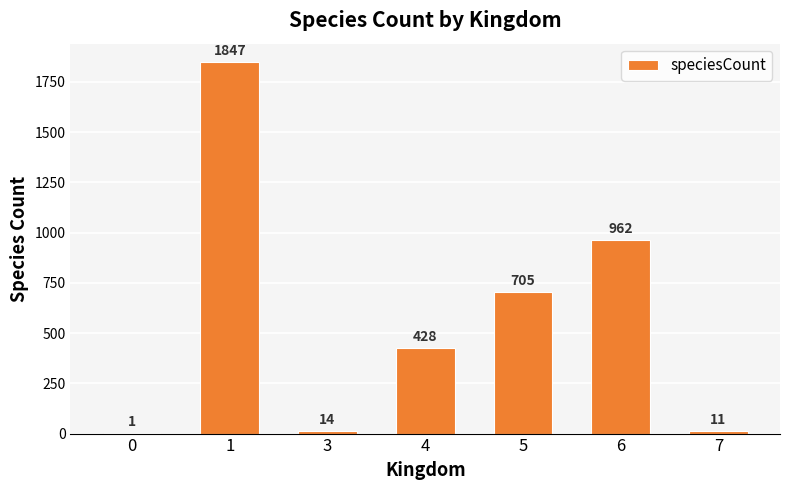

What is the change in value from 3 to 7?

-3